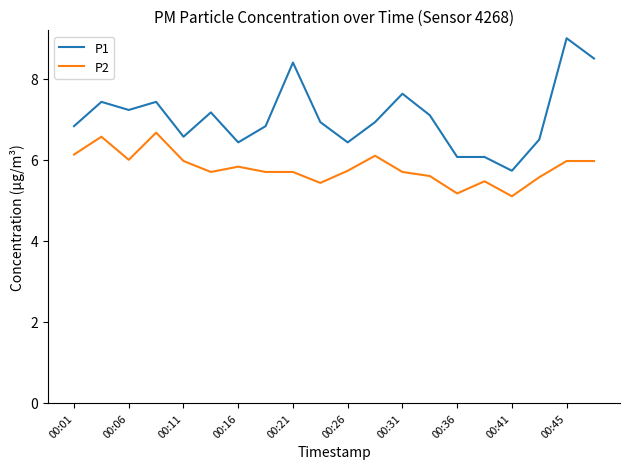

Count the number of data series in this chart.

2